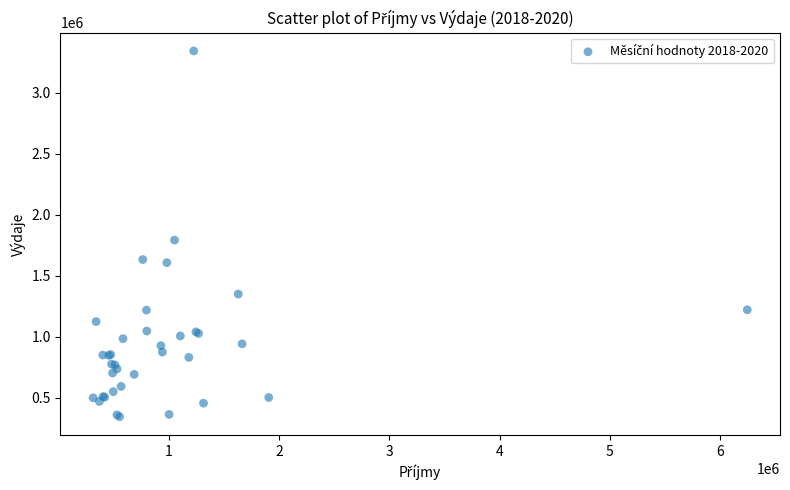

What Y value in the scatter plot is closest to 1842915?

1791589.9